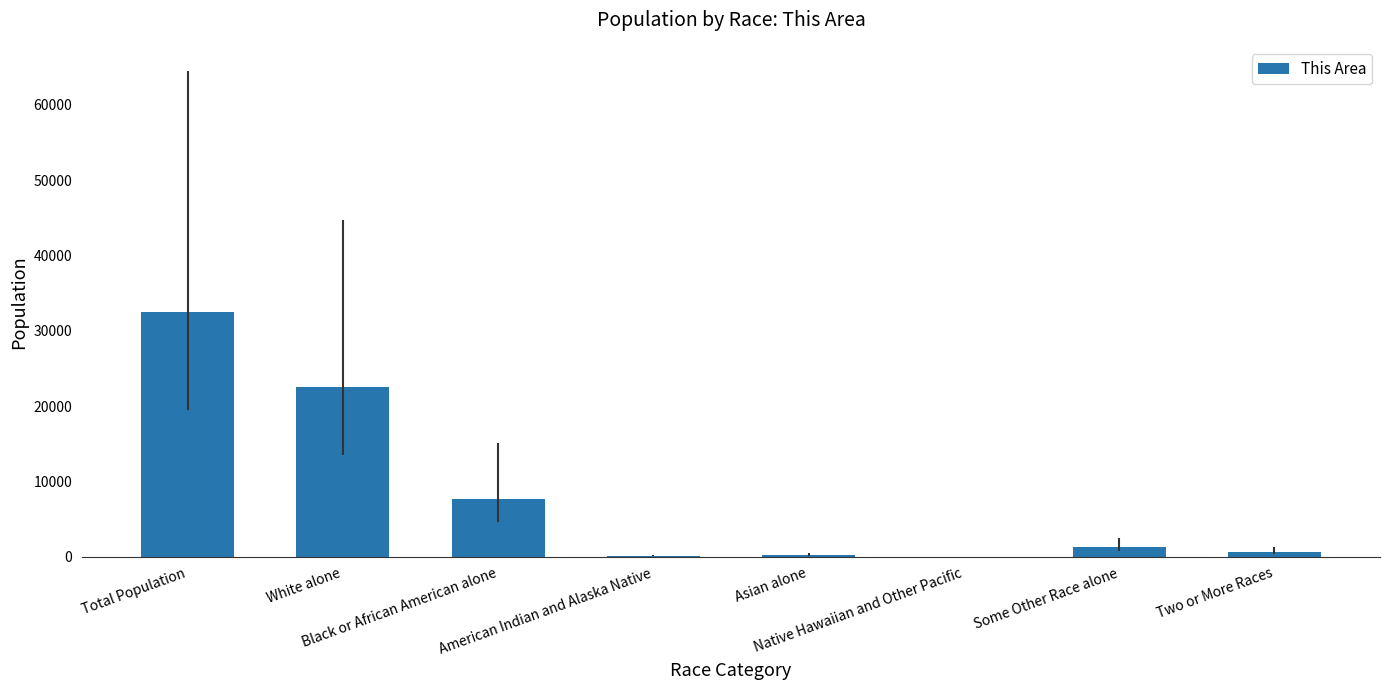

What is the maximum value shown in the chart?

32494